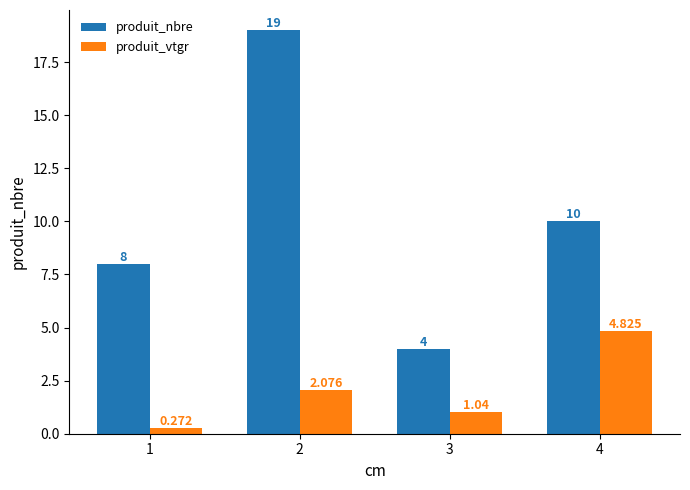

Rank the series by their average value, from lowest to highest.

produit_vtgr, produit_nbre